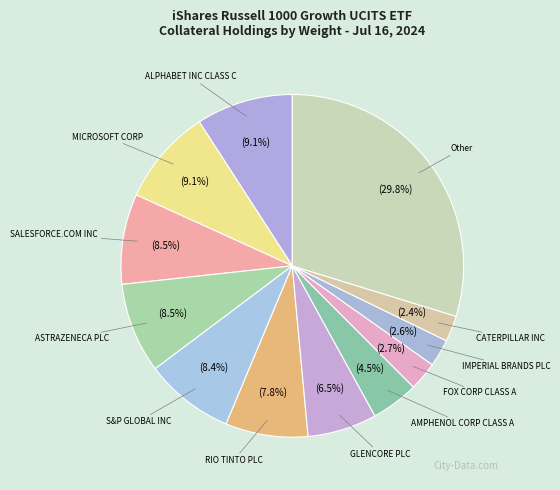

How many slices are in this pie chart?

12